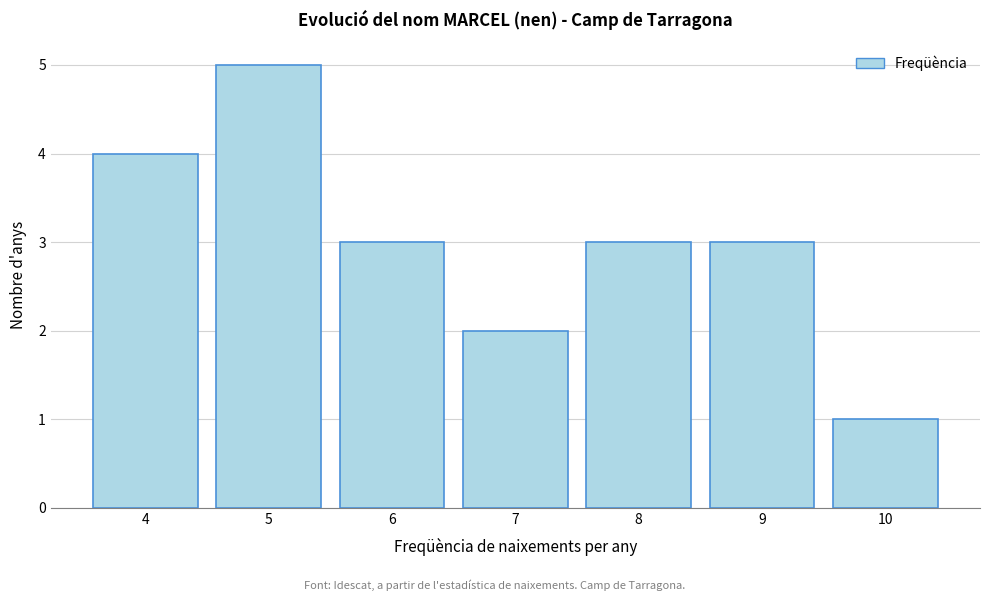

Over which range of the x-axis is the bar tallest?

4.5 to 5.5